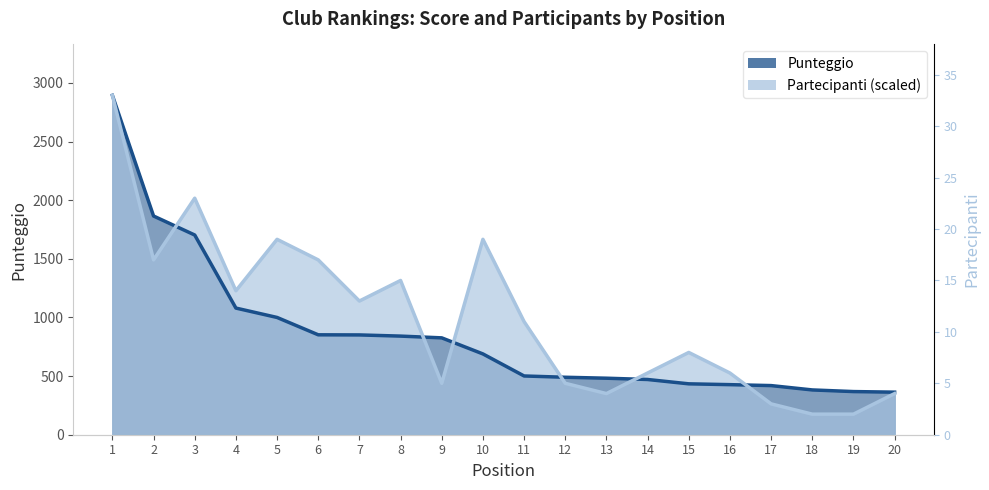

What is the approximate value of Partecipanti at 8?

1315.5